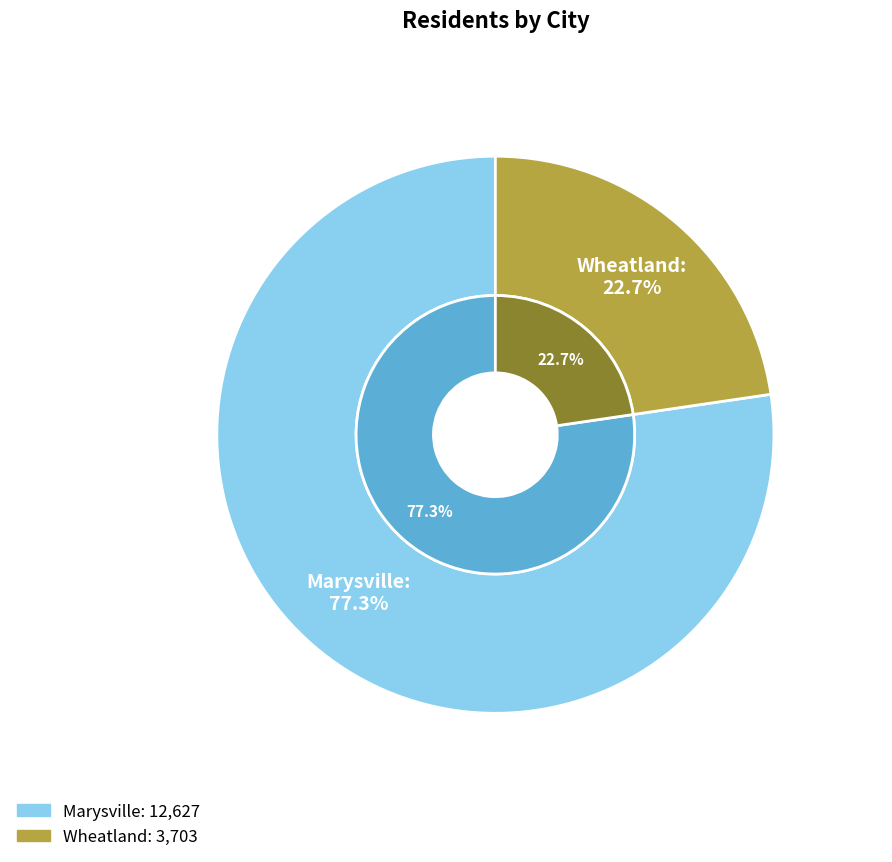

What percentage is the Marysville slice, to the nearest percent?

77%